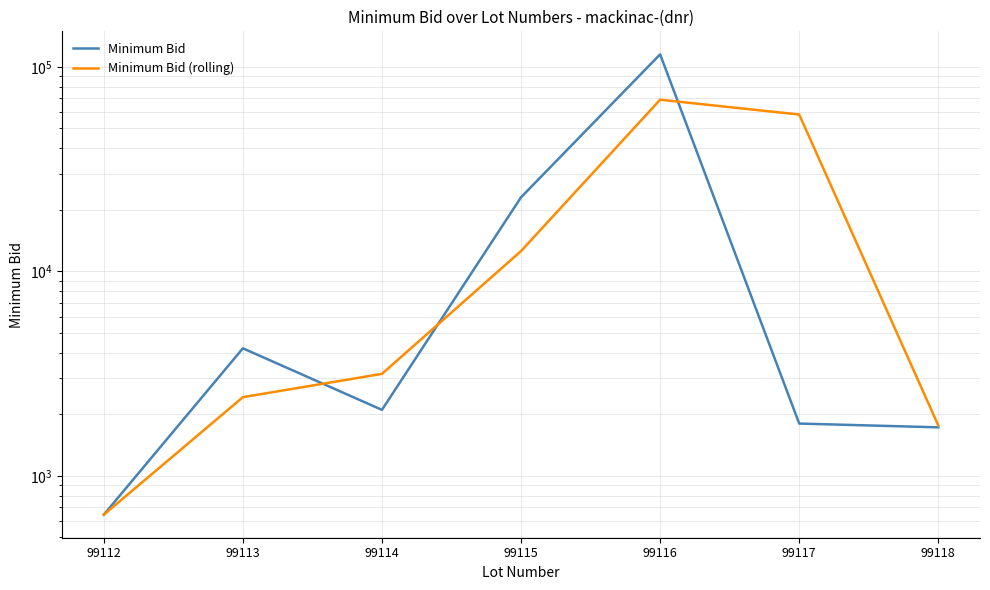

Reading right to left, what are all the values shown in this chart?

Minimum Bid: 1725.0	1800.0	115000.0	23000.0	2100.0	4200.0	645.0
Minimum Bid (rolling): 1762.5	58400.0	69000.0	12550.0	3150.0	2422.5	645.0